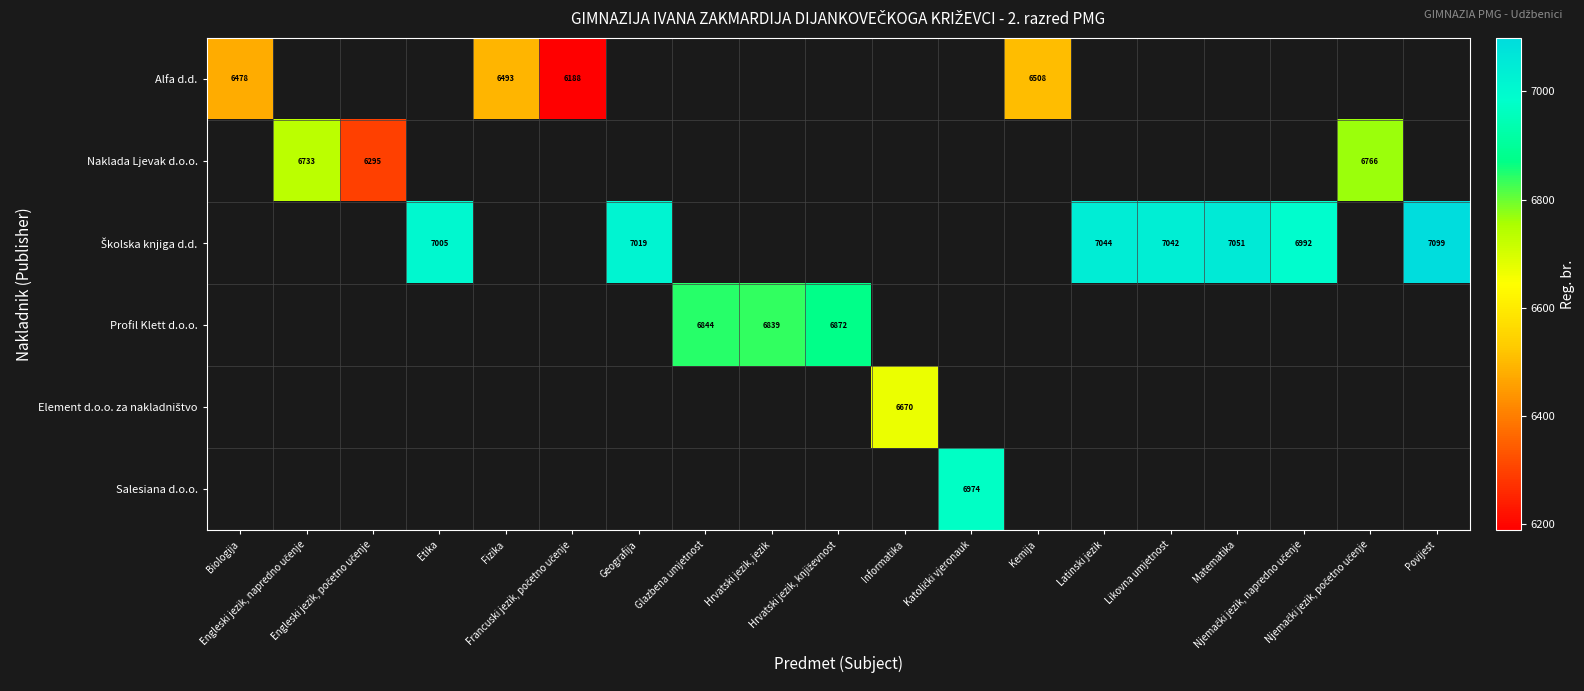

True or false: Školska knjiga d.d. has a value of 10646.5 at Etika.

False